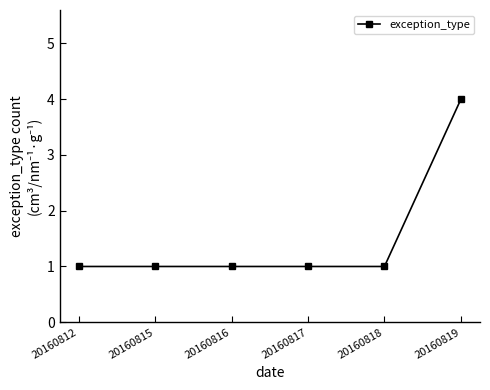

What is the value of the 2nd point from the left?

1